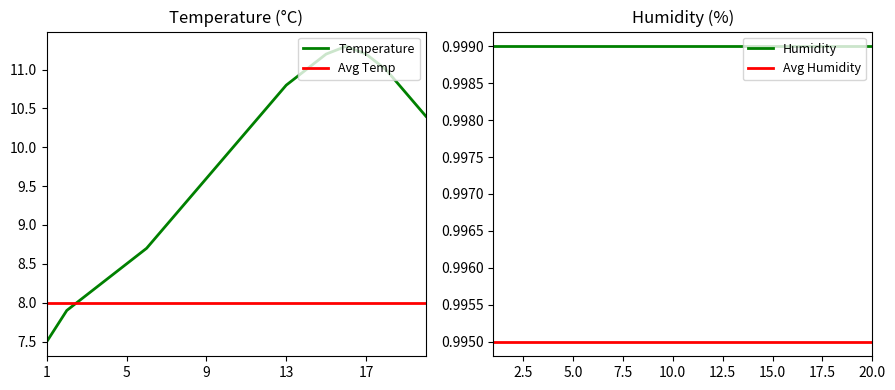

Which category has the lowest value in the Temperature series?

1